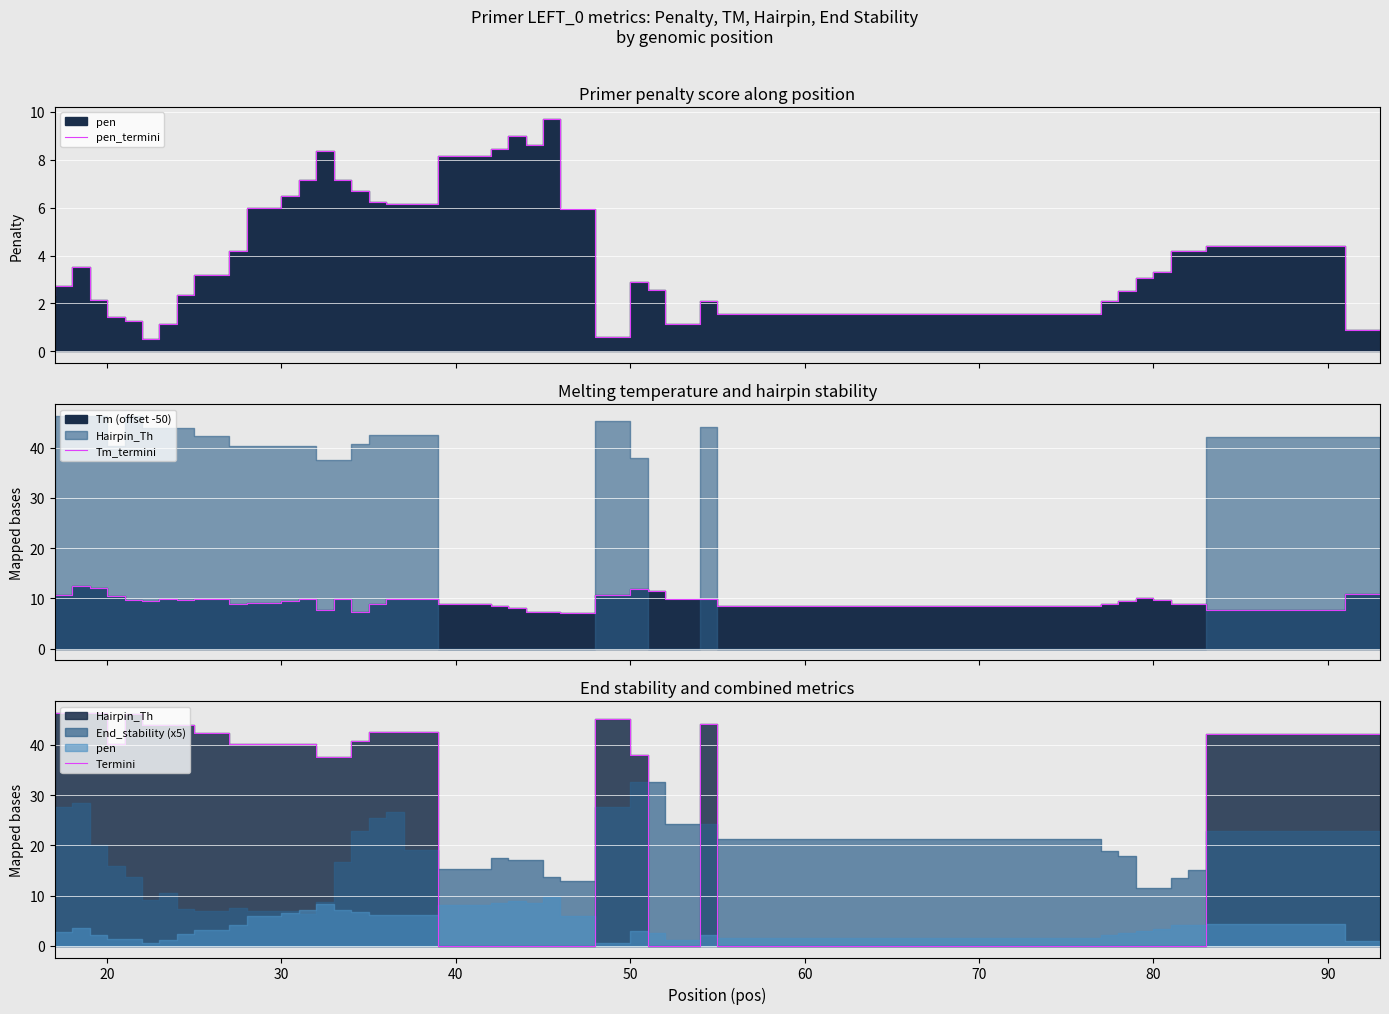

At 30, list the series in order from smallest to largest.

pen_termini, Tm_termini, Termini